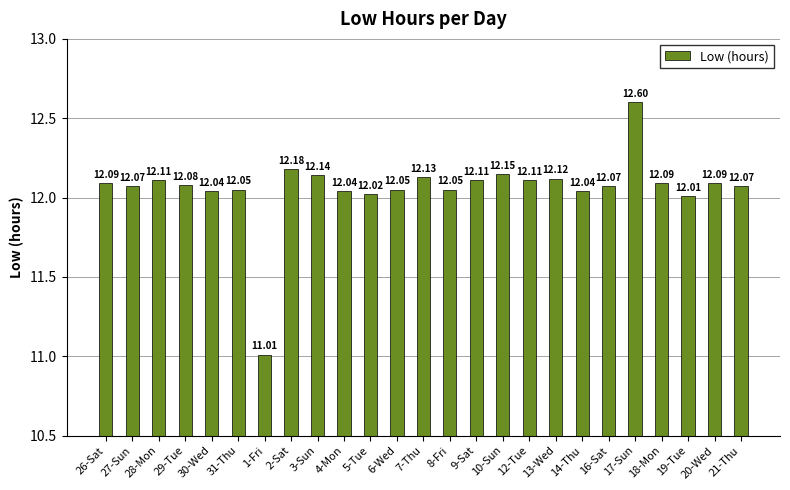

How many data points does each series have?

25